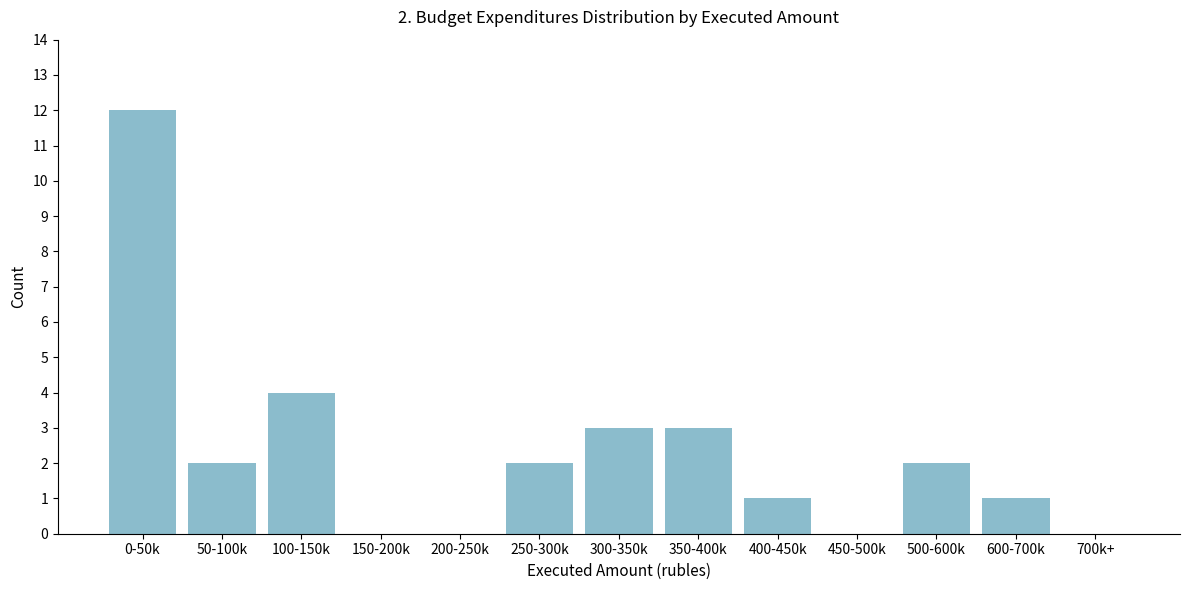

Reading left to right, what are all the values shown in this chart?

0-50k=12	50-100k=2	100-150k=4	150-200k=0	200-250k=0	250-300k=2	300-350k=3	350-400k=3	400-450k=1	450-500k=0	500-600k=2	600-700k=1	700k+=0